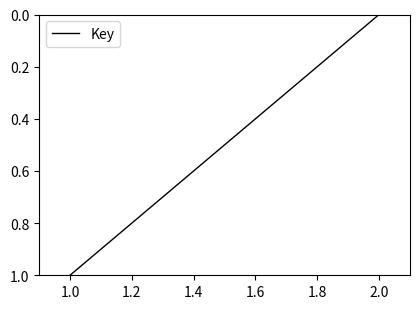

Between 1.0 and 2.0, which is larger?

1.0